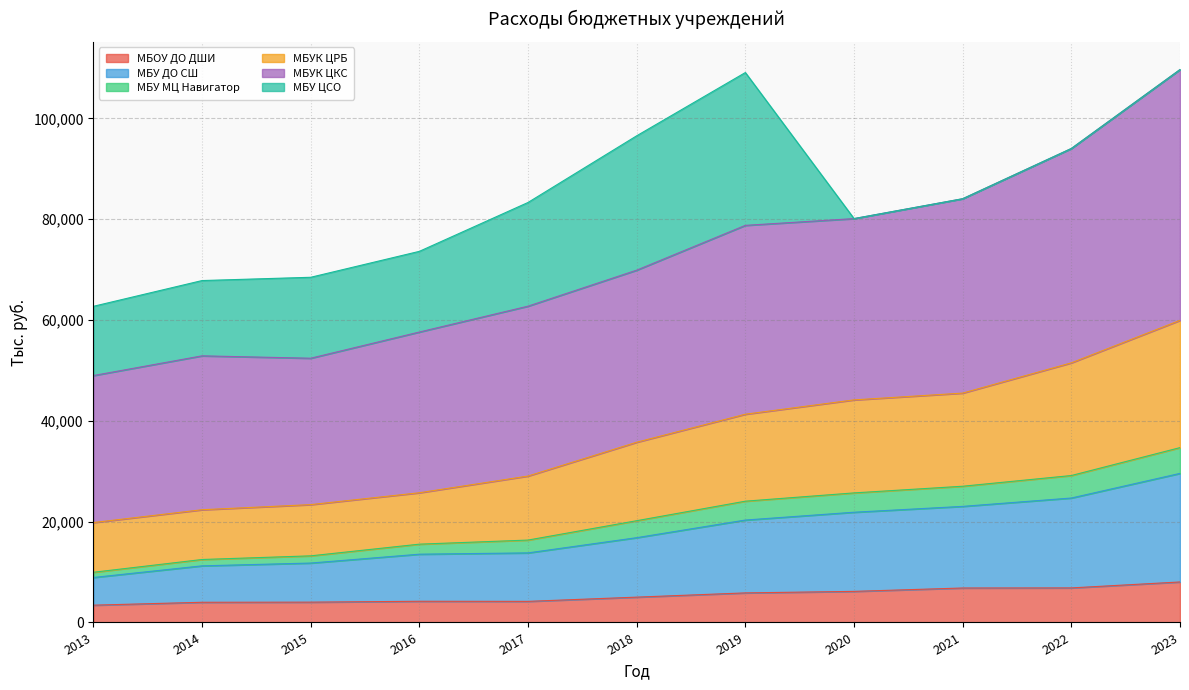

What is the value of the МБОУ ДО ДШИ point at the 5th from the left?

4184